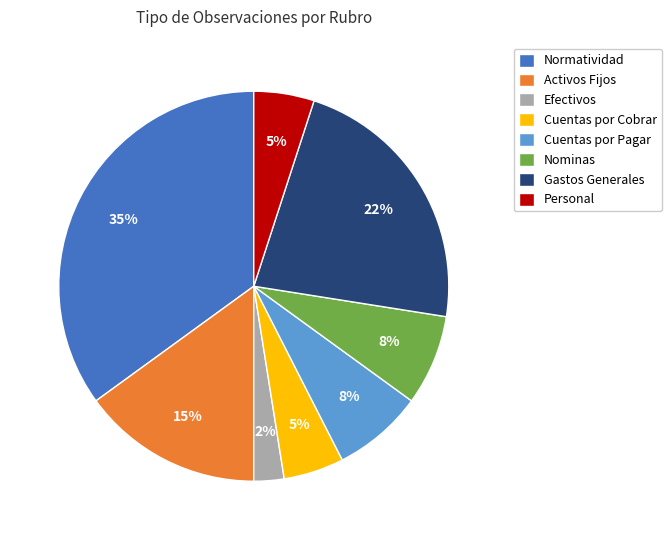

Count the number of slices in the pie.

8